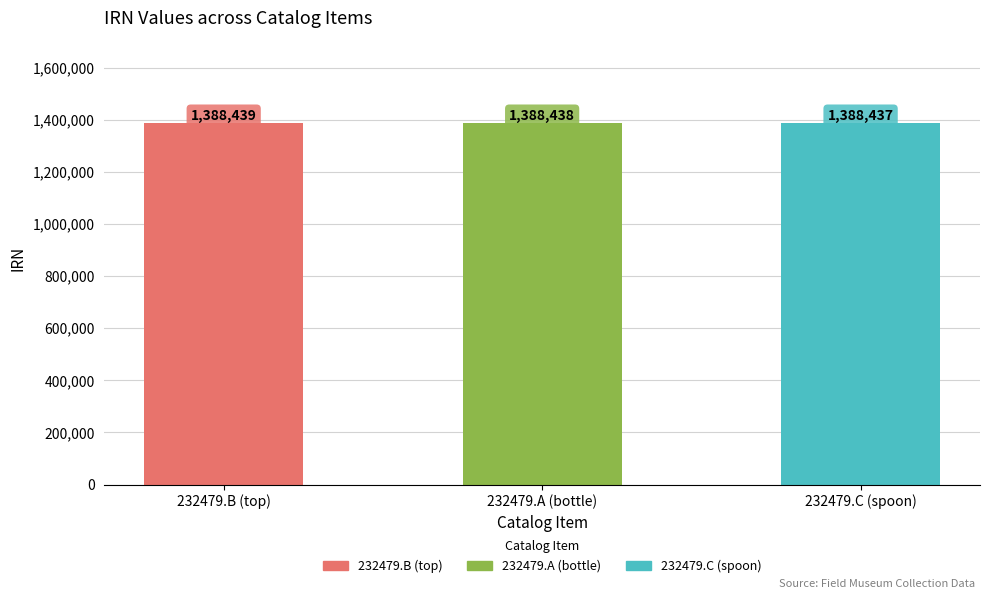

The value at 232479.A (bottle) is 1388438. True or false?

True